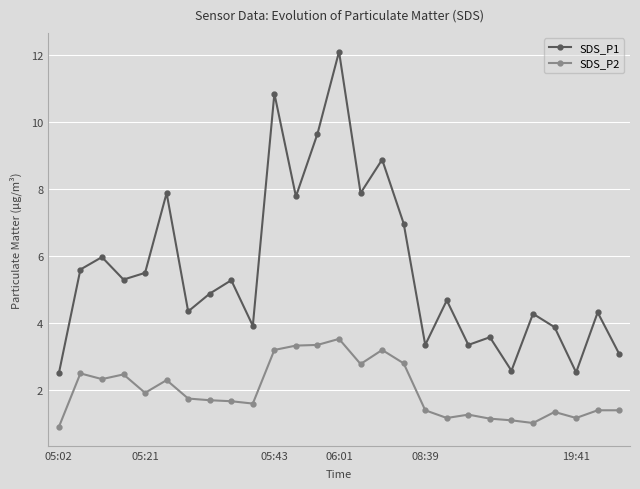

Which series has the largest range (max minus min)?

SDS_P1